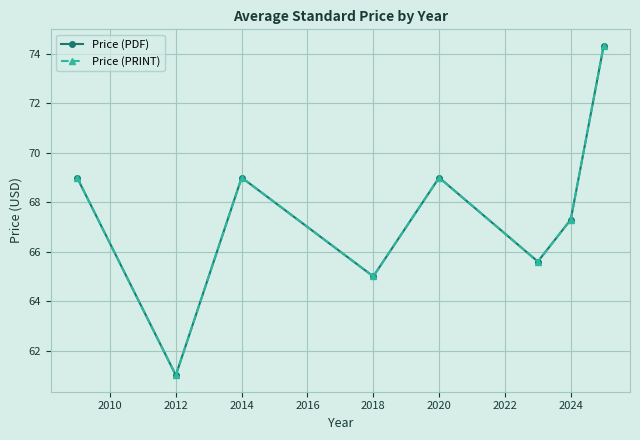

What is the maximum value shown in the chart?

74.3